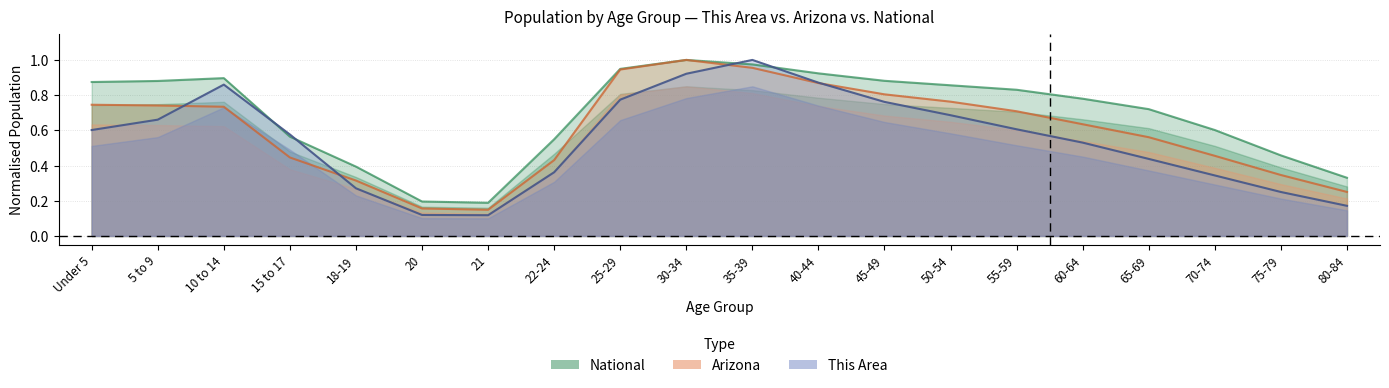

Which series has the largest total across all categories?

National